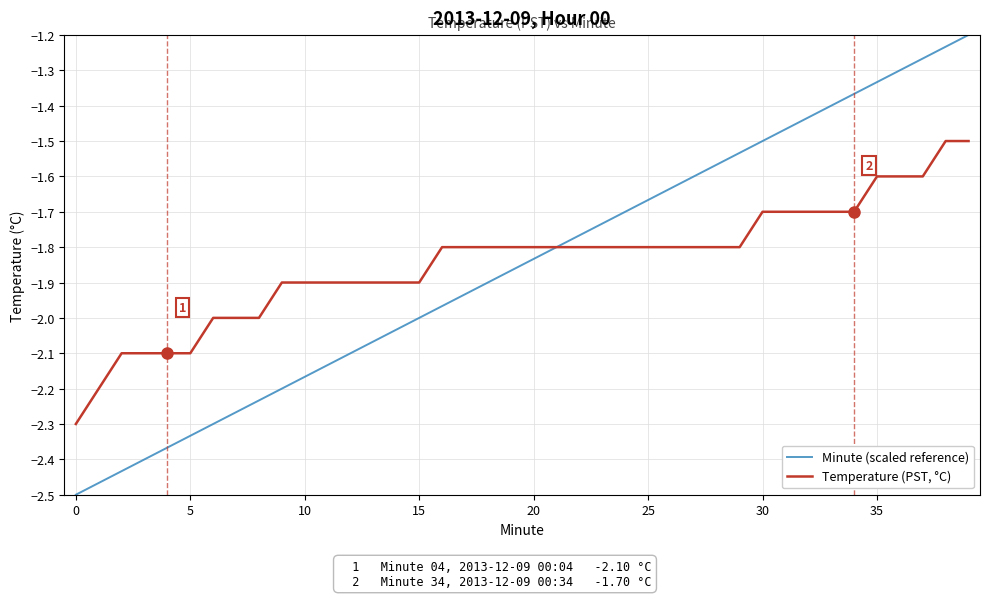

What is the sum of all Temperature (PST, °C) values?

-73.7